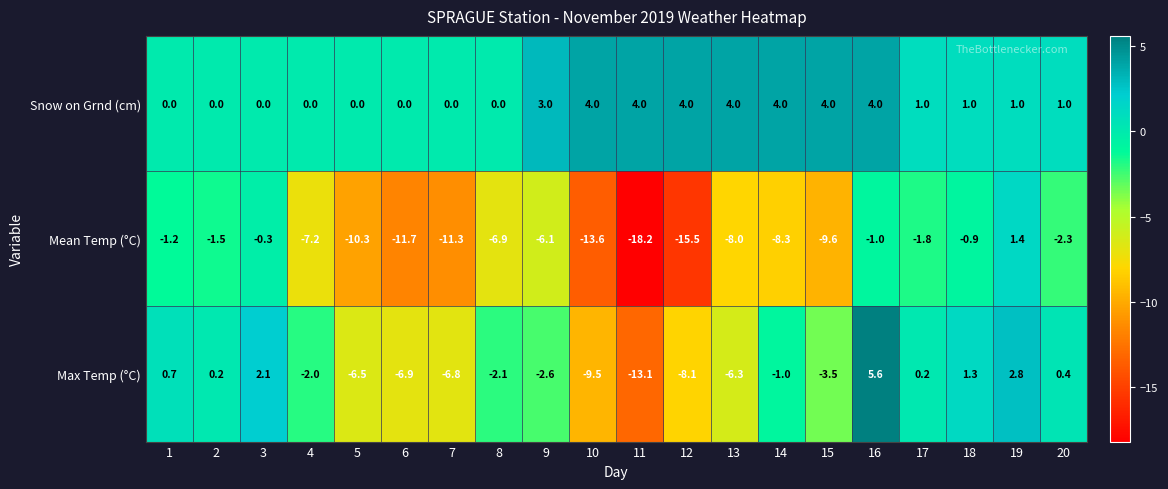

What is the approximate value of Max Temp (°C) at 9?

-2.6